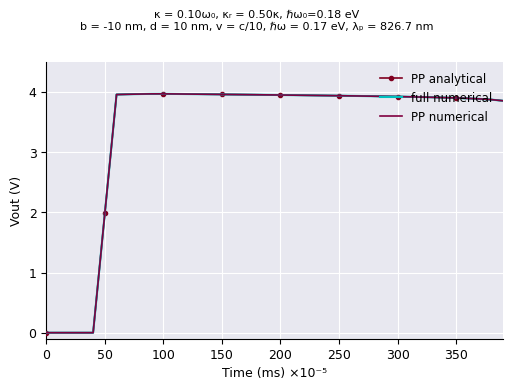

How many data points does each series have?

40